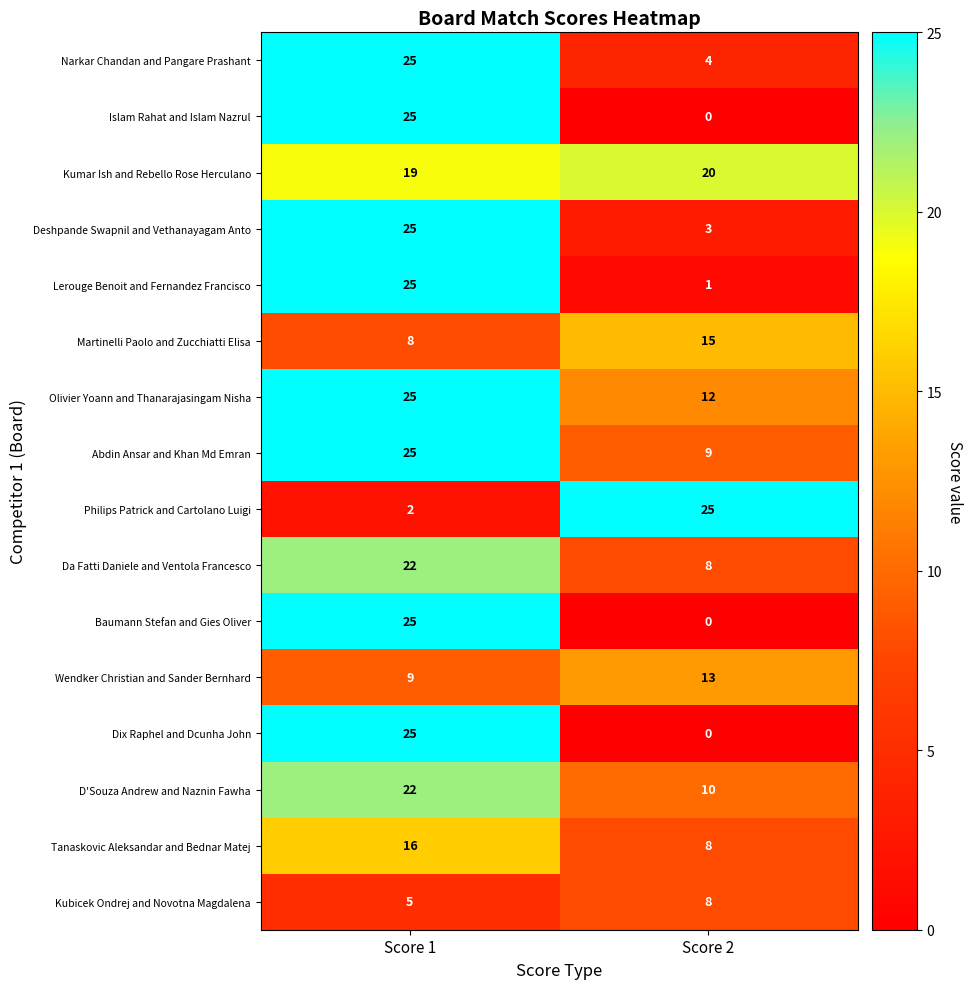

What is the greatest value displayed?

25